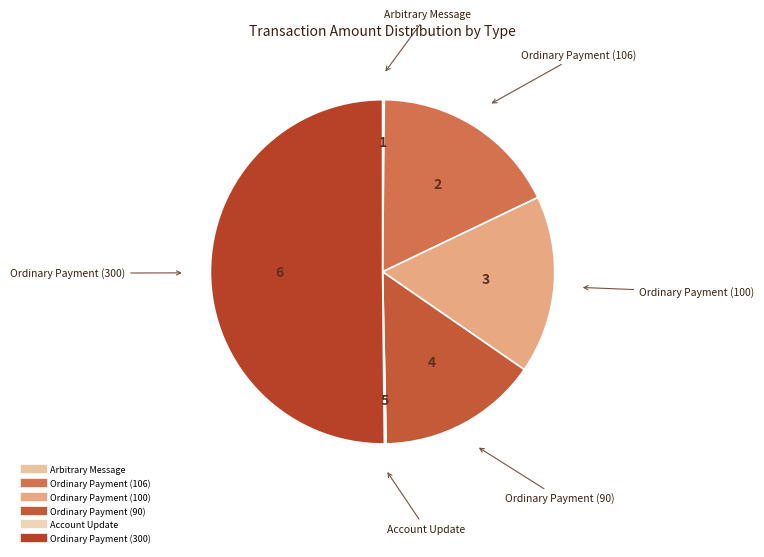

Which slice is the largest?

Ordinary Payment (300)